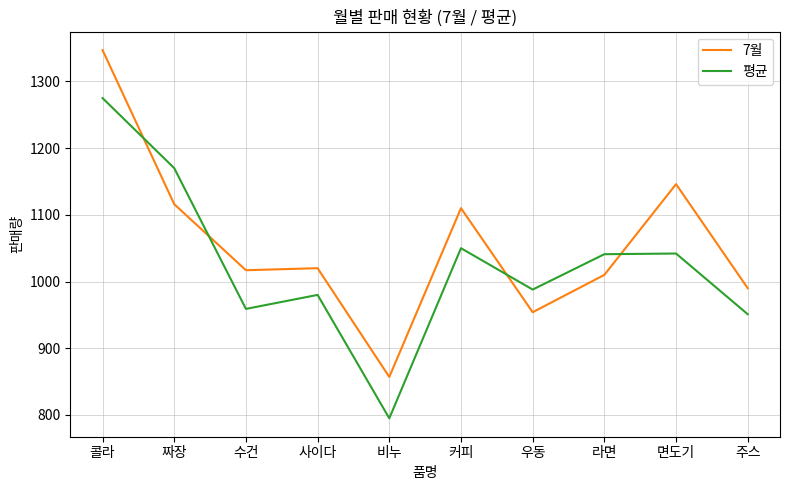

Rank the series by their maximum value, from lowest to highest.

평균, 7월